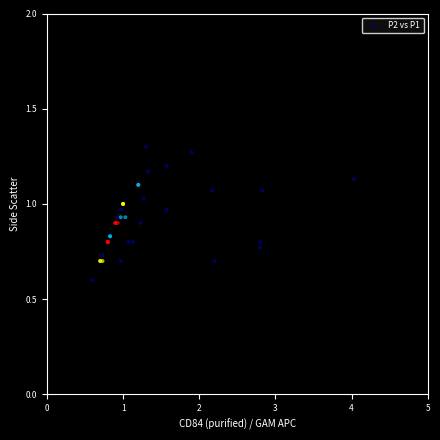

What Y value in the scatter plot is closest to 0?

0.6